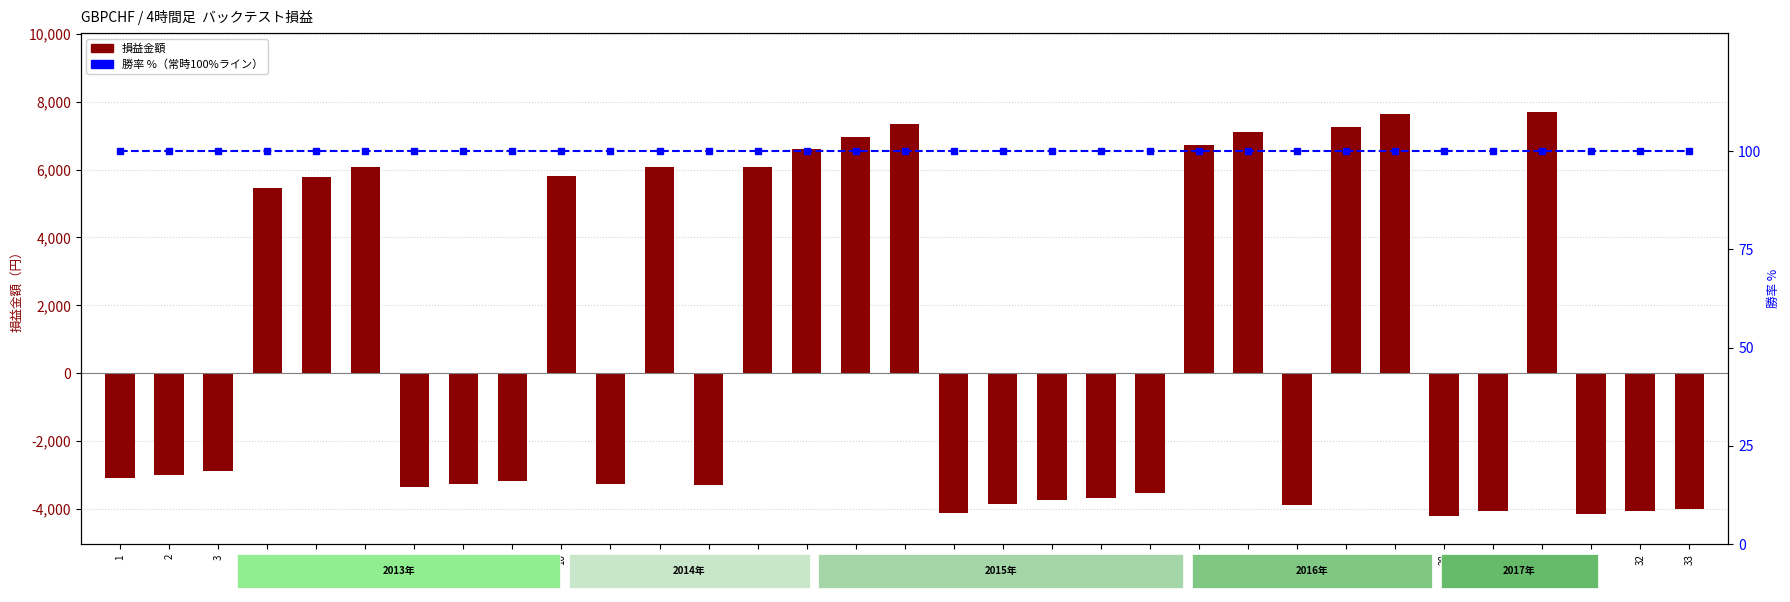

Reading right to left, extract all data points from this chart.

損益金額: 33=-4003.6	32=-4068.2	31=-4155.0	30=7709.0	29=-4066.9	28=-4201.8	27=7649.4	26=7260.5	25=-3895.1	24=7117.2	23=6714.4	22=-3529.7	21=-3691.6	20=-3730.1	19=-3866.7	18=-4132.3	17=7353.2	16=6965.2	15=6596.5	14=6072.4	13=-3303.3	12=6066.4	11=-3271.5	10=5823.6	9=-3175.6	8=-3252.2	7=-3362.4	6=6071.1	5=5789.0	4=5461.4	3=-2882.7	2=-3011.3	1=-3083.3
勝率 %: 33=100.0	32=100.0	31=100.0	30=100.0	29=100.0	28=100.0	27=100.0	26=100.0	25=100.0	24=100.0	23=100.0	22=100.0	21=100.0	20=100.0	19=100.0	18=100.0	17=100.0	16=100.0	15=100.0	14=100.0	13=100.0	12=100.0	11=100.0	10=100.0	9=100.0	8=100.0	7=100.0	6=100.0	5=100.0	4=100.0	3=100.0	2=100.0	1=100.0